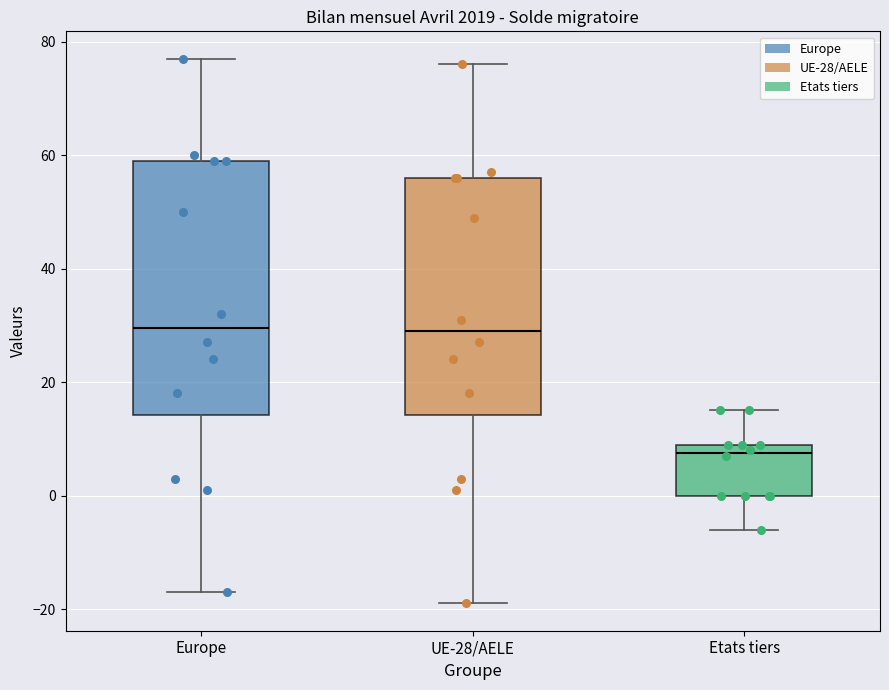

Where does the lower whisker of the box for UE-28/AELE end on the y-axis? The values are not printed on the chart, so give them approximately, as read against the axis.

-18